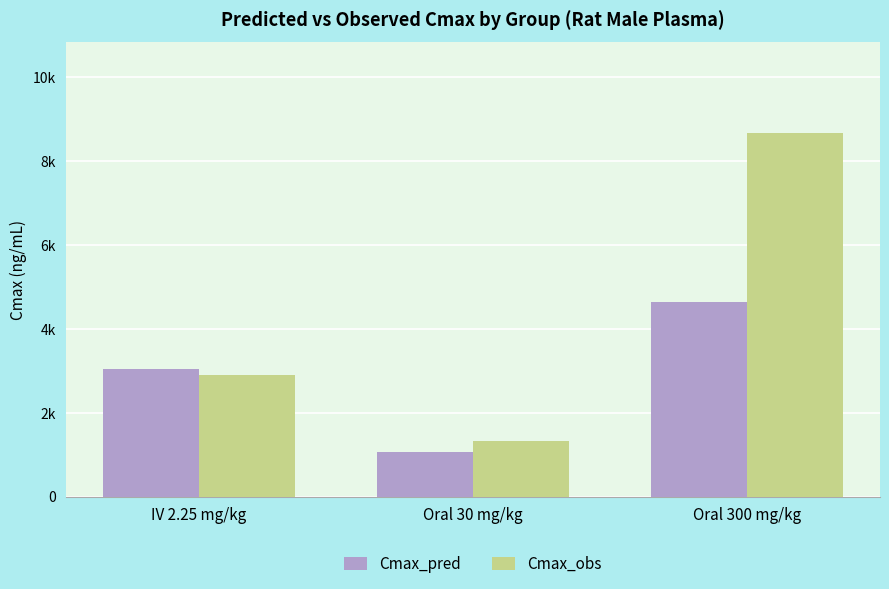

What is the label of the 1st bar from the right?

Oral 300 mg/kg